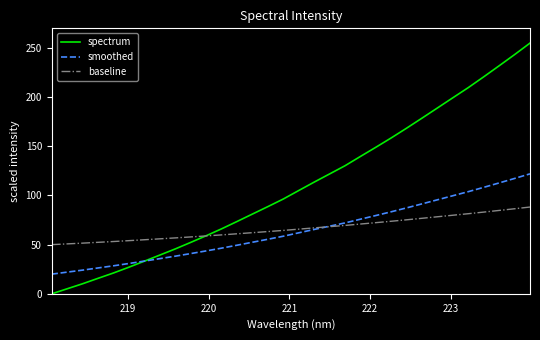

Rank the series by their maximum value, from highest to lowest.

spectrum, smoothed, baseline